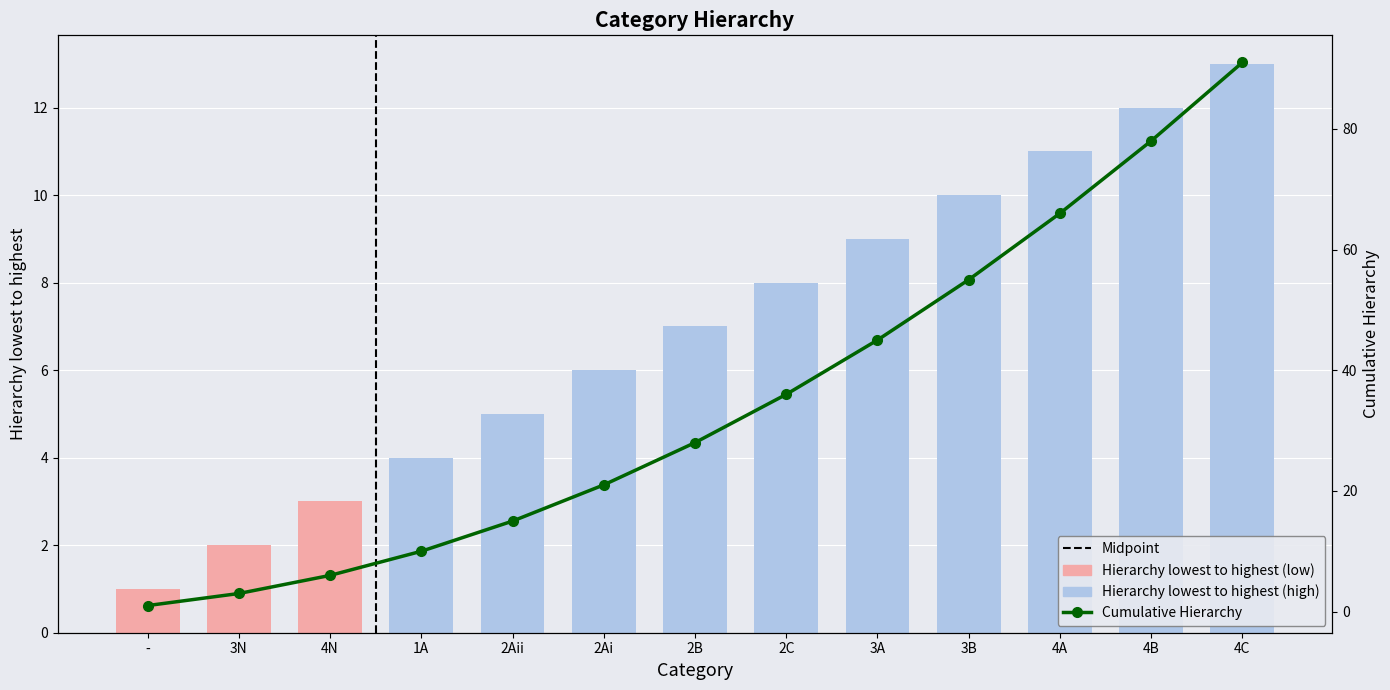

Which label corresponds to the largest value in the chart?

4C